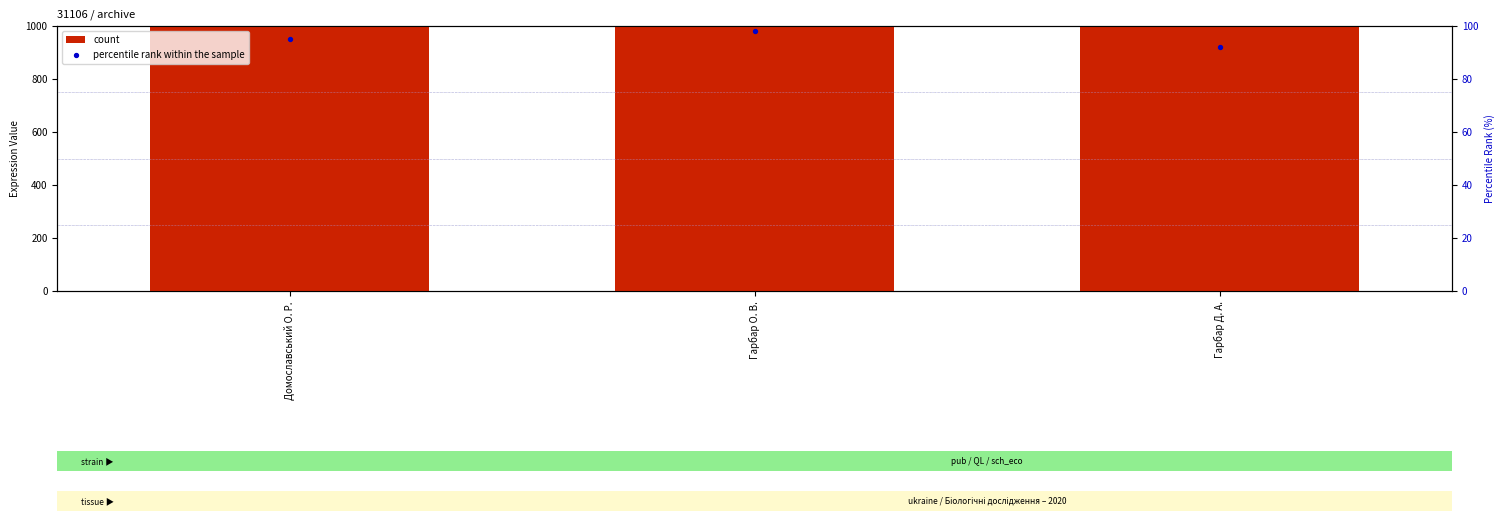

At which category is the sum across all series the highest?

Гарбар О. В.